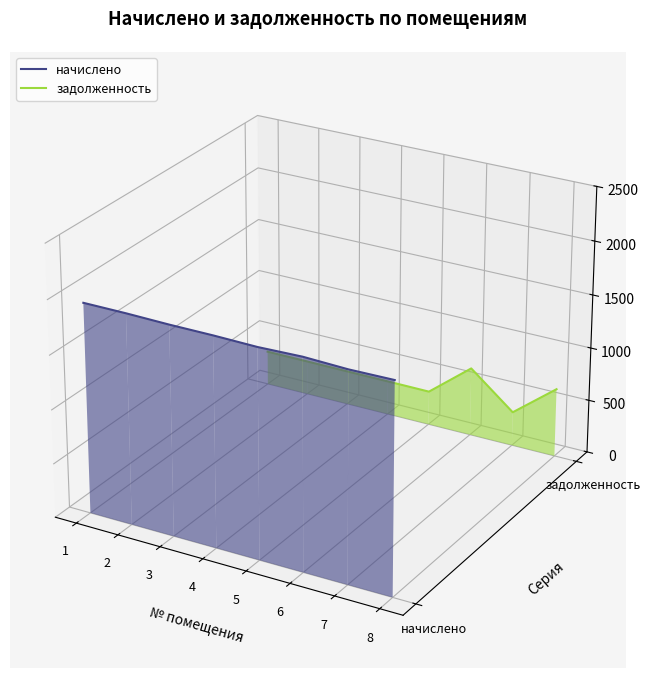

True or false: задолженность and начислено cross at least once.

False